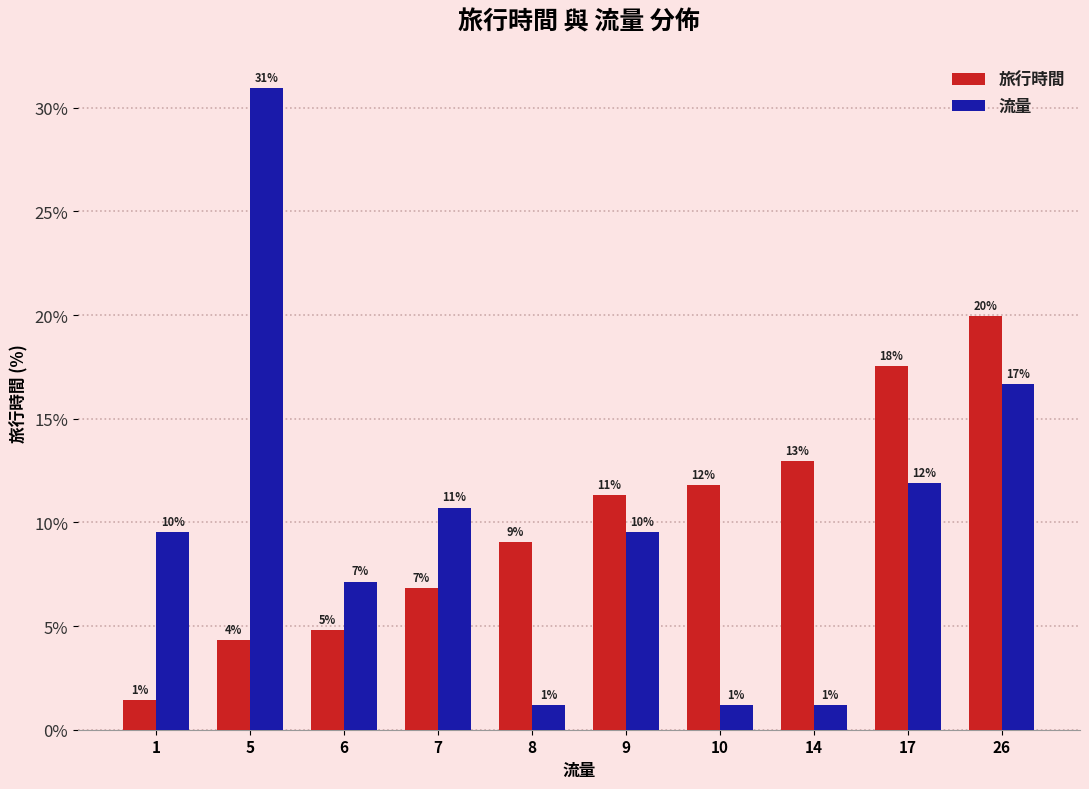

How many bars are there in each group?

2